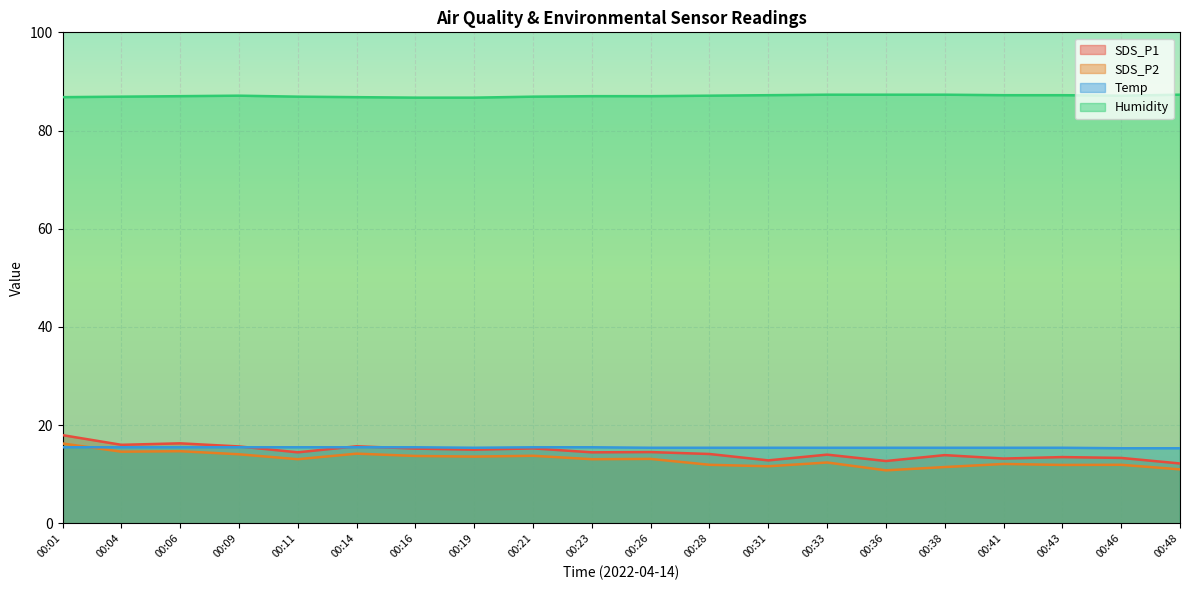

What is the greatest value displayed?

87.3